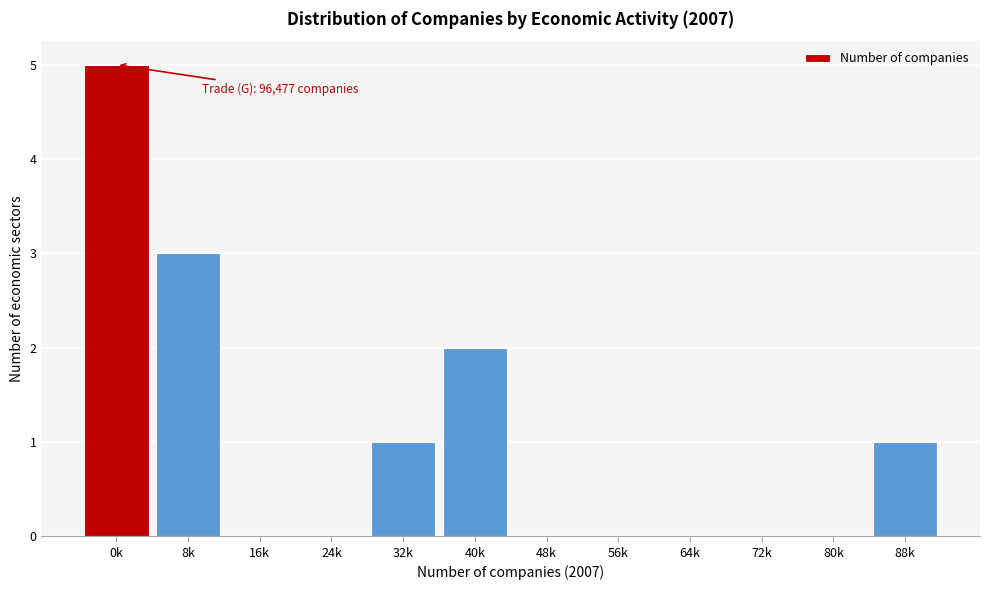

Reading left to right, list all the values displayed in this chart.

0k=5	8k=3	16k=0	24k=0	32k=1	40k=2	48k=0	56k=0	64k=0	72k=0	80k=0	88k=1